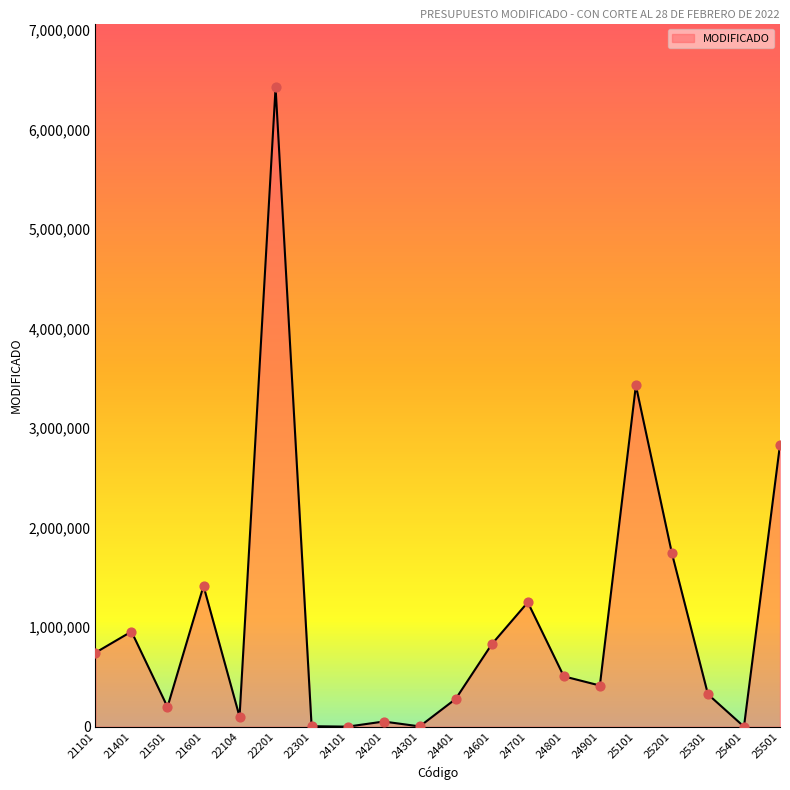

Which has a higher value, 22104 or 25201?

25201